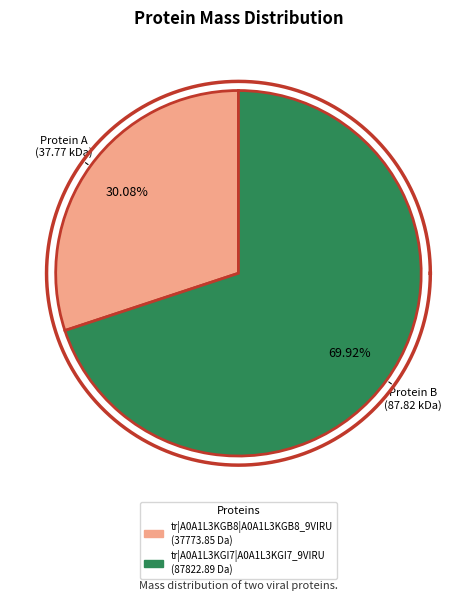

To the nearest percent, what is the difference between the largest and smallest slice percentages?

40%